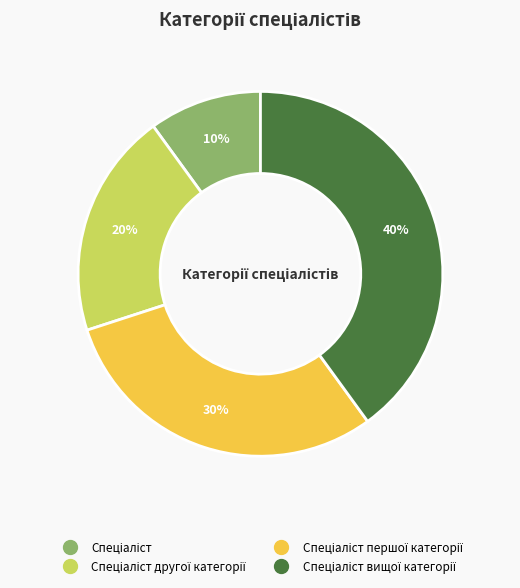

Is there any slice that represents more than half of the pie?

No